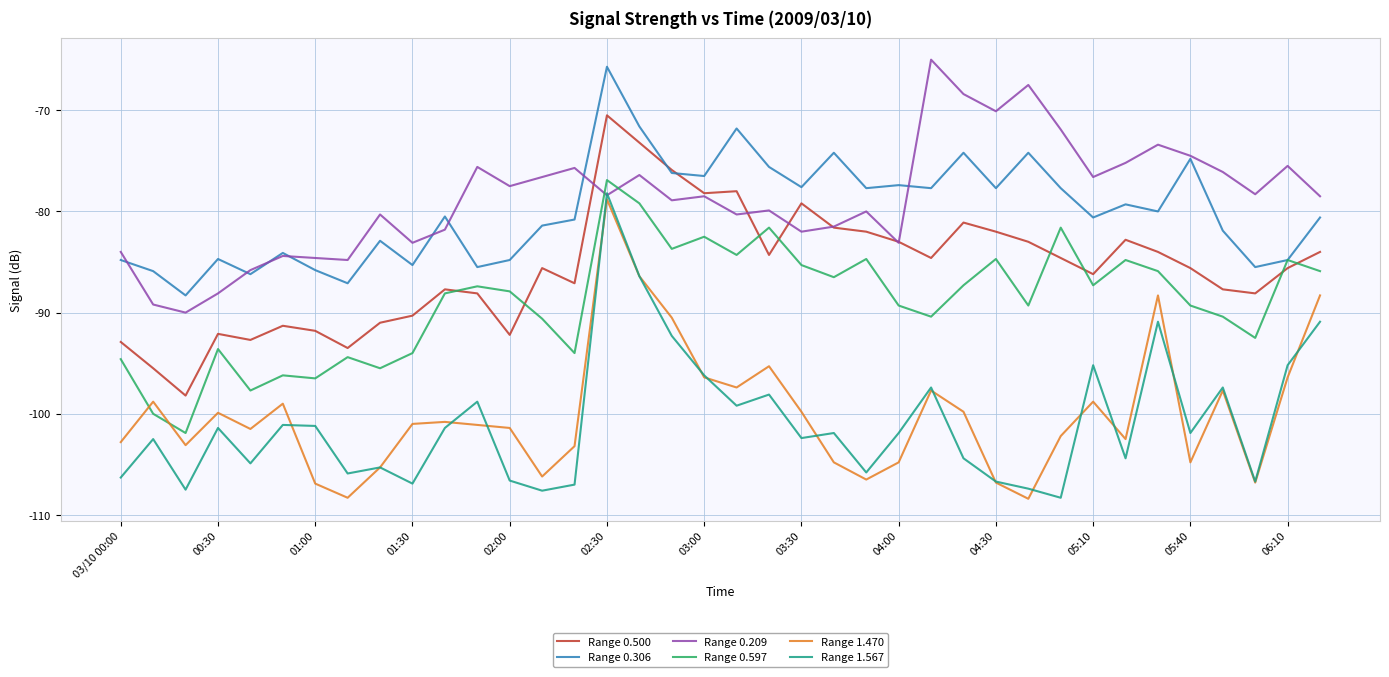

After their last crossing, which series has the higher values: Range 0.597 or Range 0.209?

Range 0.209